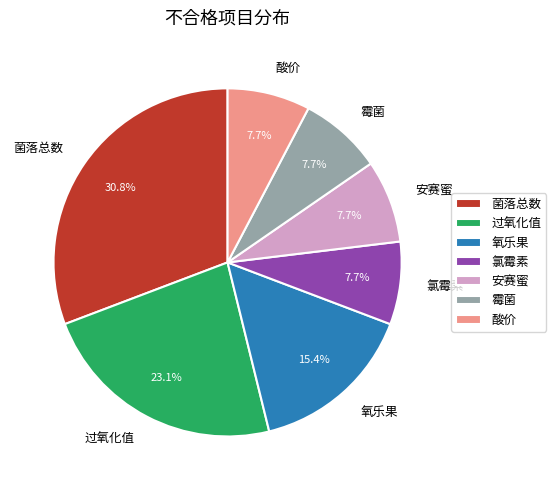

Which category has the biggest portion of the pie?

菌落总数